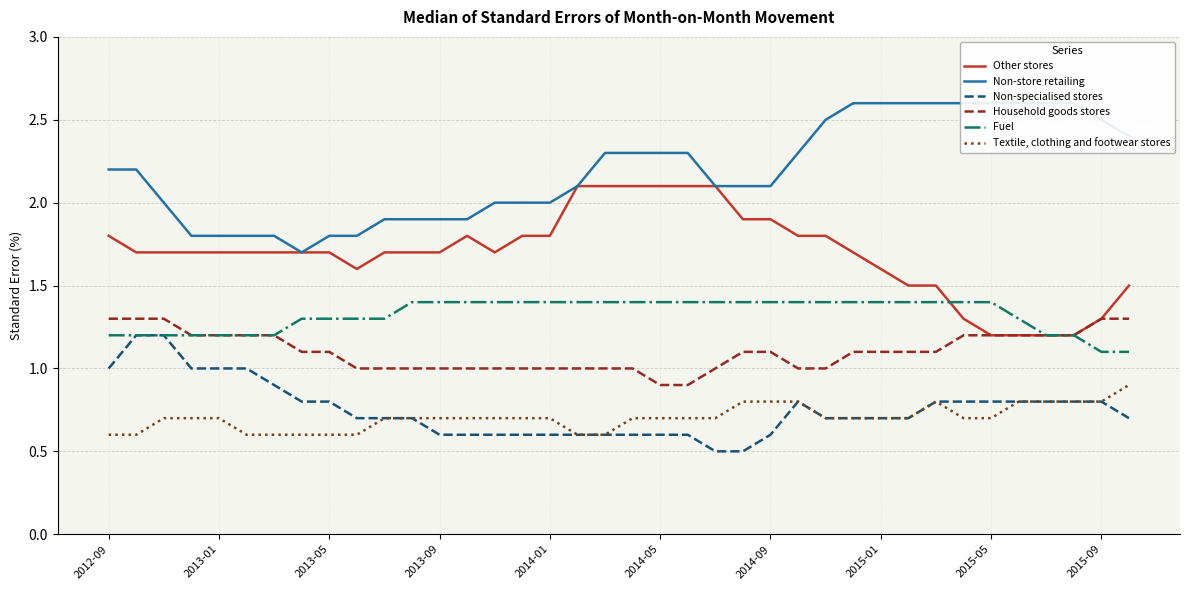

How many distinct data groups are displayed?

6